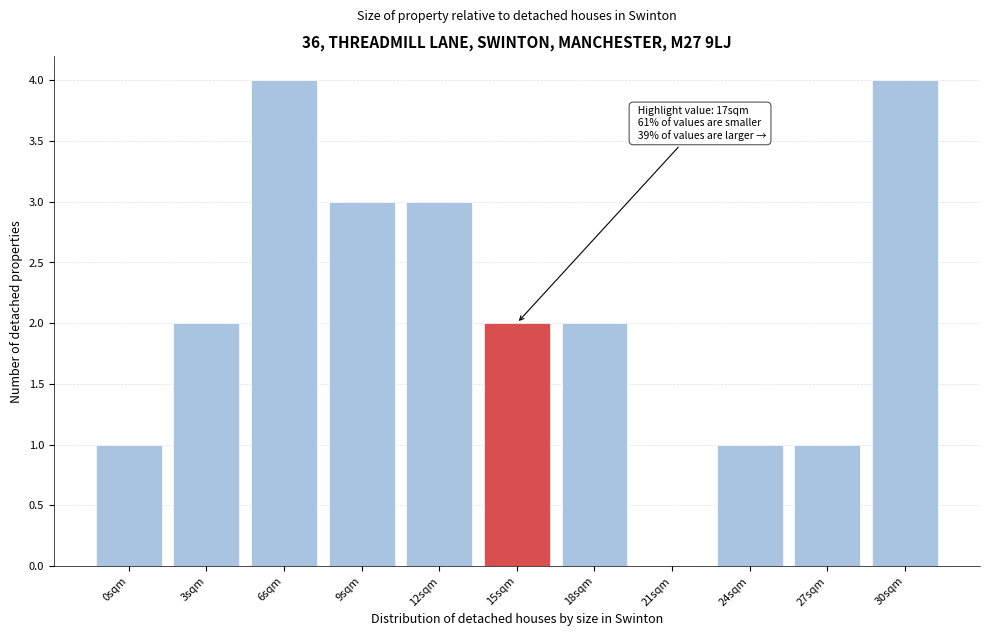

Reading left to right, extract all data points from this chart.

0sqm=1	3sqm=2	6sqm=4	9sqm=3	12sqm=3	15sqm=2	18sqm=2	21sqm=0	24sqm=1	27sqm=1	30sqm=4